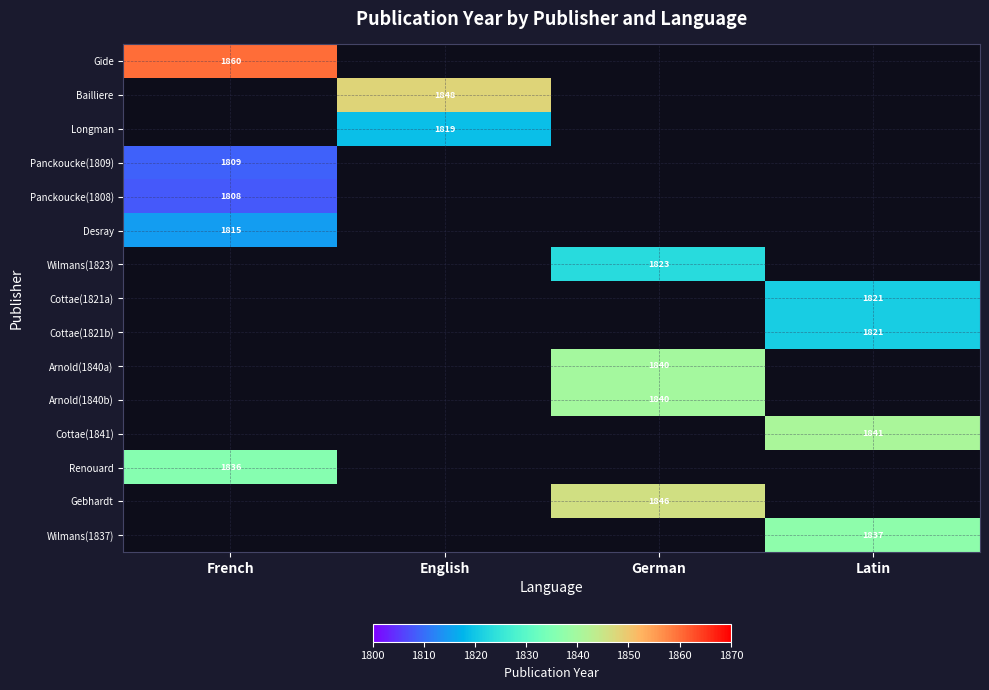

True or false: Gebhardt has a value of 1846 at German.

True